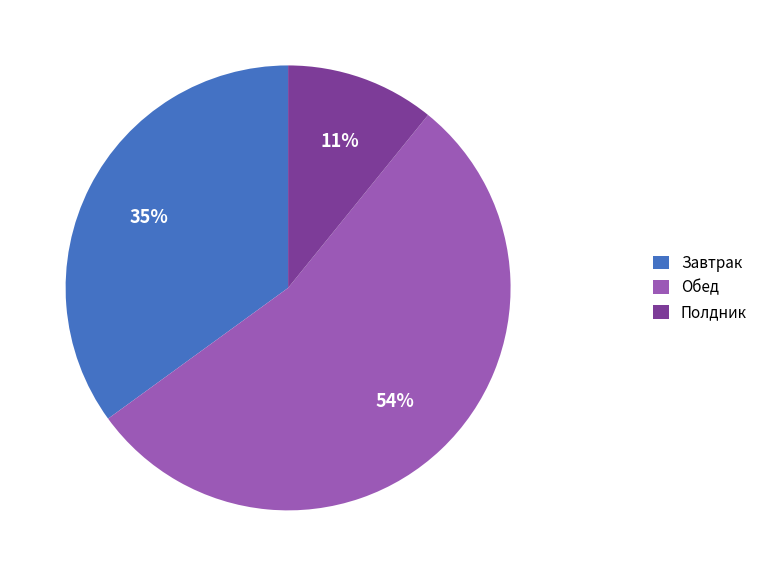

Which slice is the smallest?

Полдник